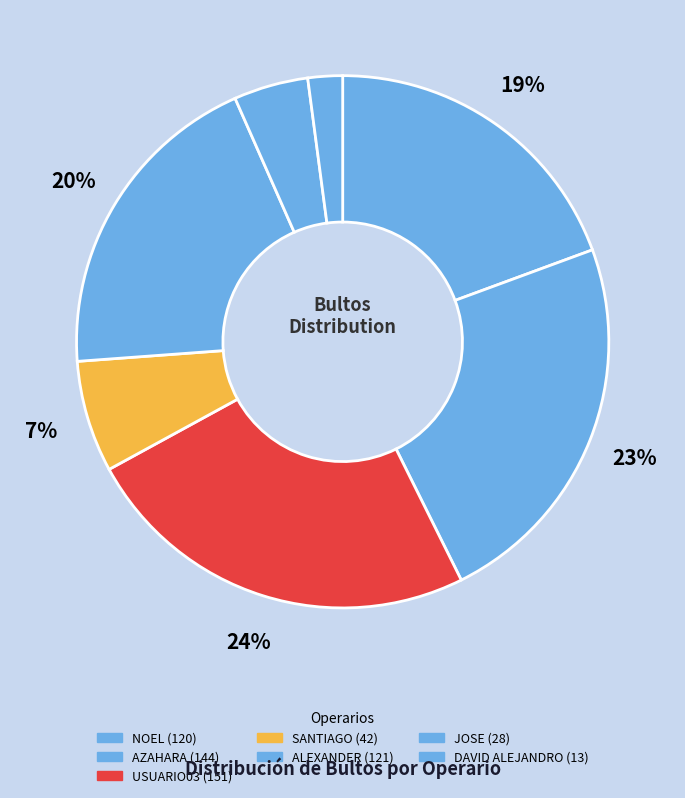

Count the number of slices in the pie.

7